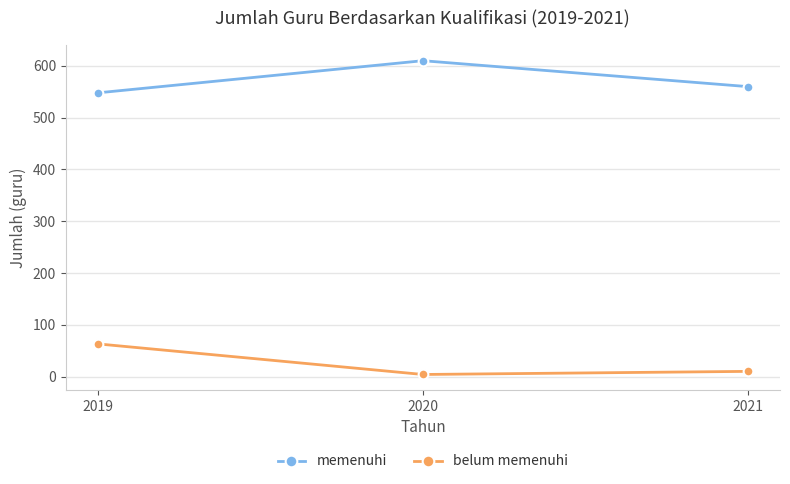

How many categories are shown in the chart?

3